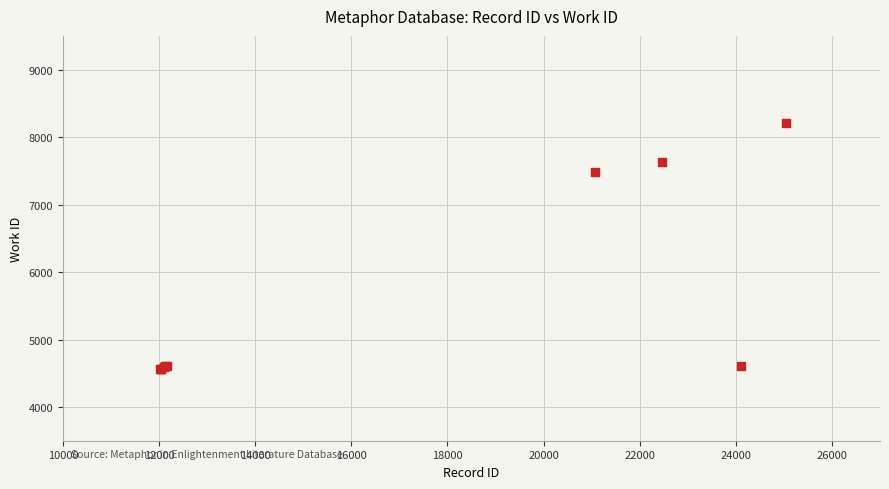

What Y value in the scatter plot is closest to 6389?

7483